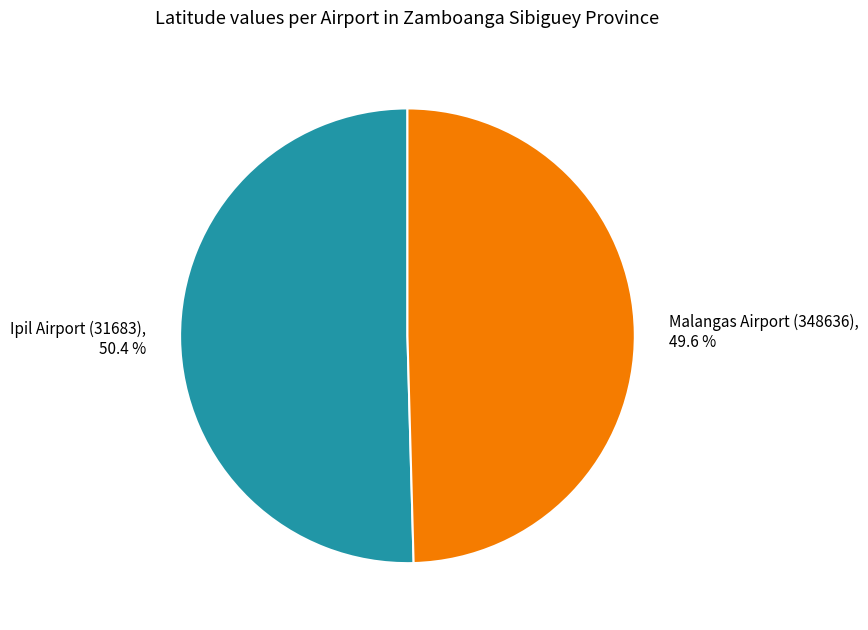

Rank the categories by value from lowest to highest.

Malangas Airport (348636), Ipil Airport (31683)